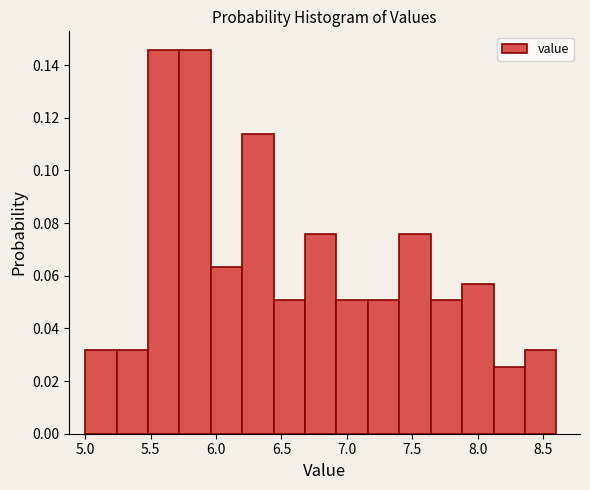

Reading left to right, list every bar in this chart as the range it spans on the x-axis followed by its height. Neither the bar edges nor the heights are printed on the chart, so give them approximately, as read against the axes.

5.00 to 5.24: 0.032
5.24 to 5.48: 0.032
5.48 to 5.72: 0.146
5.72 to 5.96: 0.146
5.96 to 6.20: 0.064
6.20 to 6.44: 0.114
6.44 to 6.68: 0.050
6.68 to 6.92: 0.076
6.92 to 7.16: 0.050
7.16 to 7.40: 0.050
7.40 to 7.64: 0.076
7.64 to 7.88: 0.050
7.88 to 8.12: 0.056
8.12 to 8.36: 0.026
8.36 to 8.60: 0.032